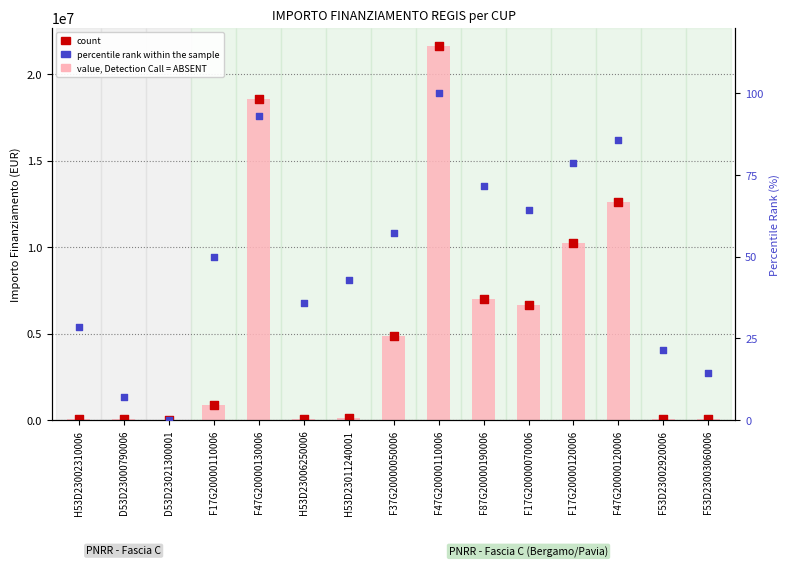

What are all the series names shown in the legend?

value, Detection Call = ABSENT, count, percentile rank within the sample